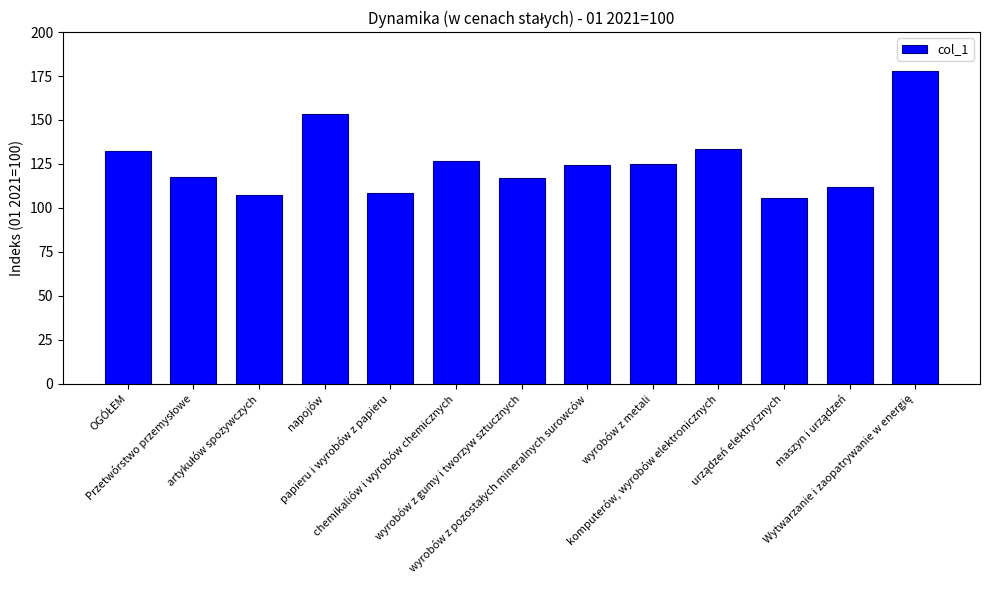

What is the maximum value shown in the chart?

178.1